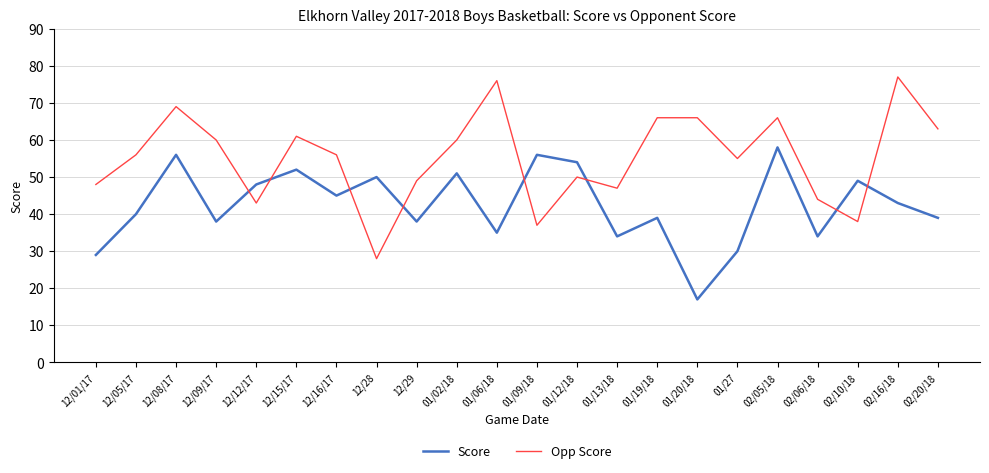

What is the sum of all Opp Score values?

1215